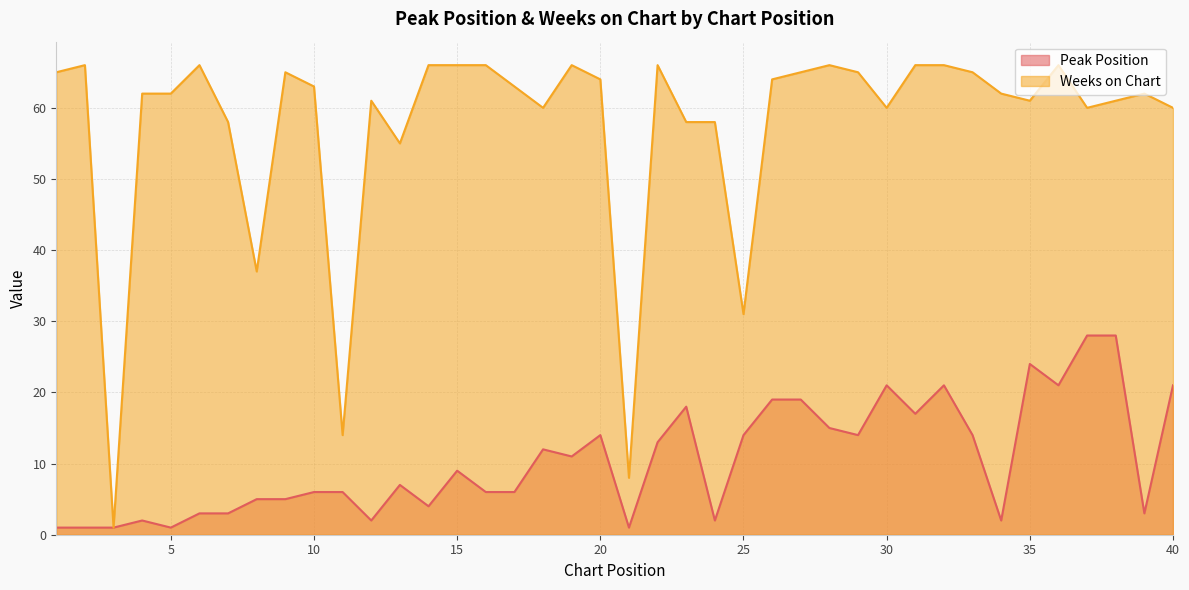

Does the chart have visible grid lines?

Yes